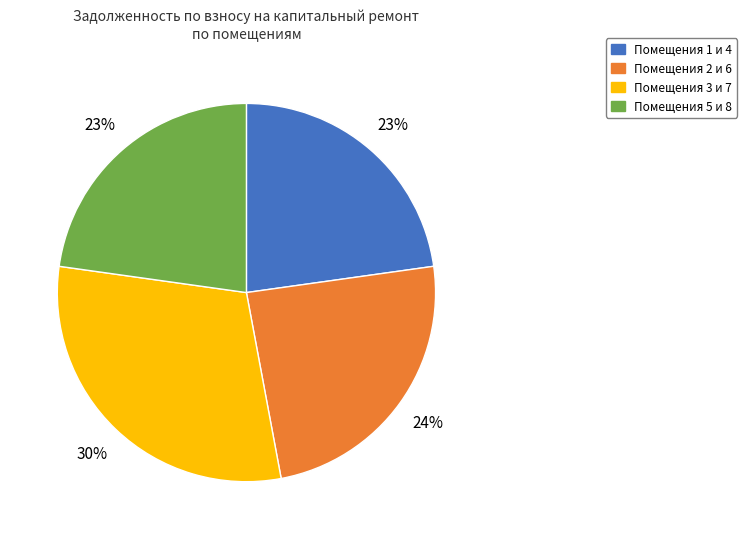

Approximately how many times larger is the value at Помещения 1 и 4 compared to Помещения 5 и 8?

1.0